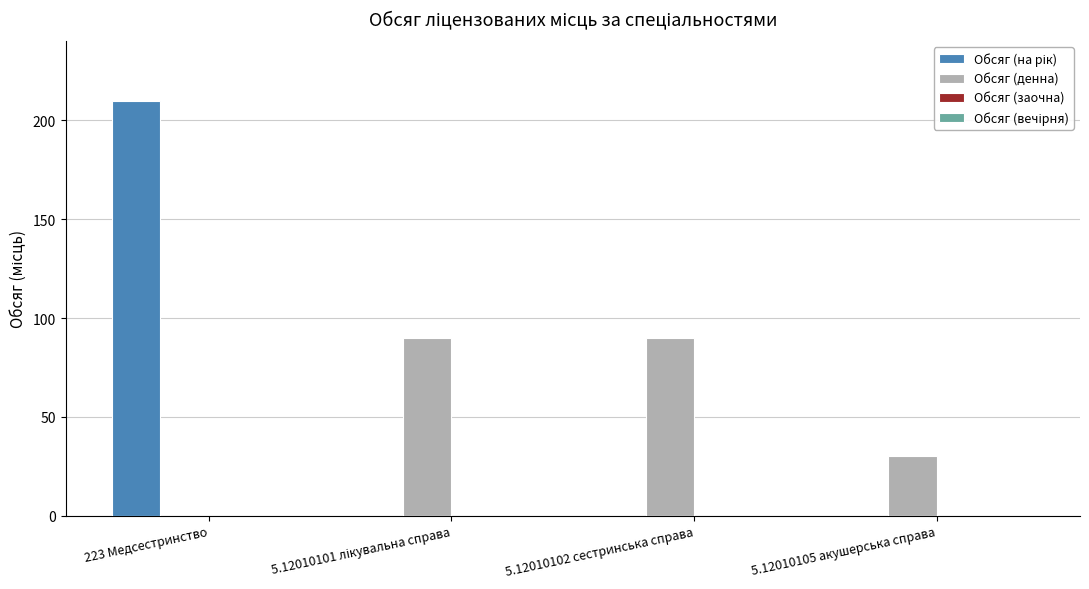

What is the total value across all series at 5.12010105 акушерська справа?

30